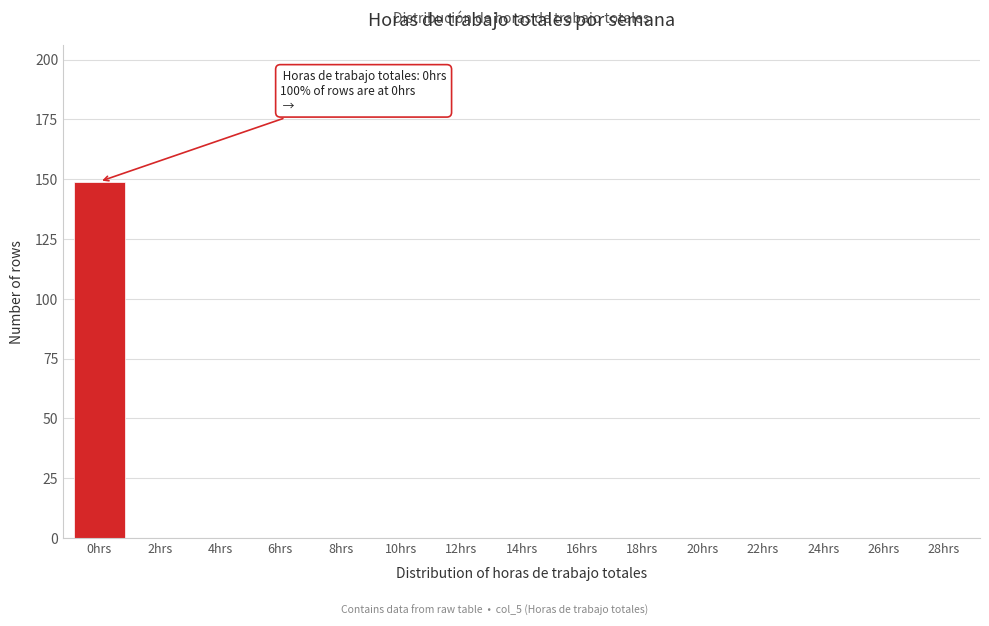

Reading left to right, transcribe all the data shown in this chart.

0hrs=149	2hrs=0	4hrs=0	6hrs=0	8hrs=0	10hrs=0	12hrs=0	14hrs=0	16hrs=0	18hrs=0	20hrs=0	22hrs=0	24hrs=0	26hrs=0	28hrs=0